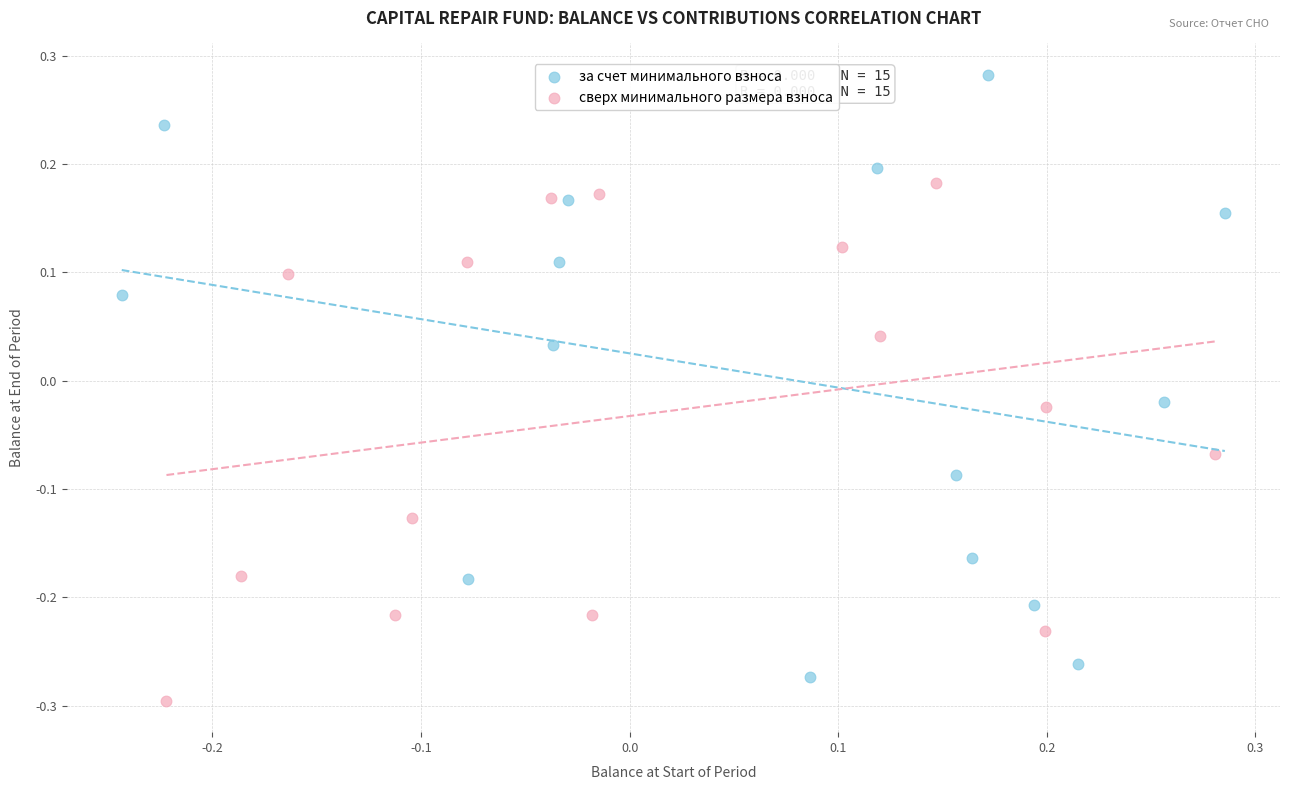

Which series reaches the maximum Y coordinate?

за счет минимального взноса